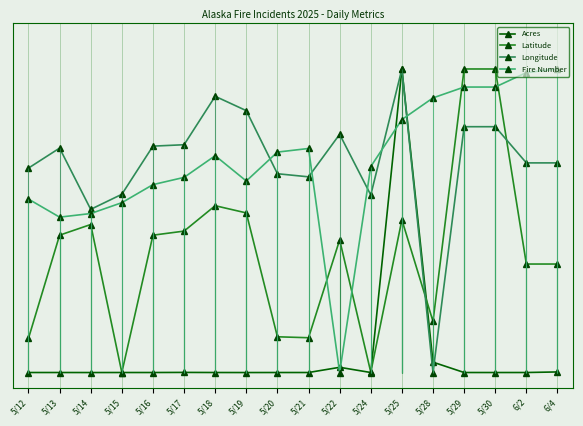

True or false: Fire Number has a value of 1.4 at 5/28.

False